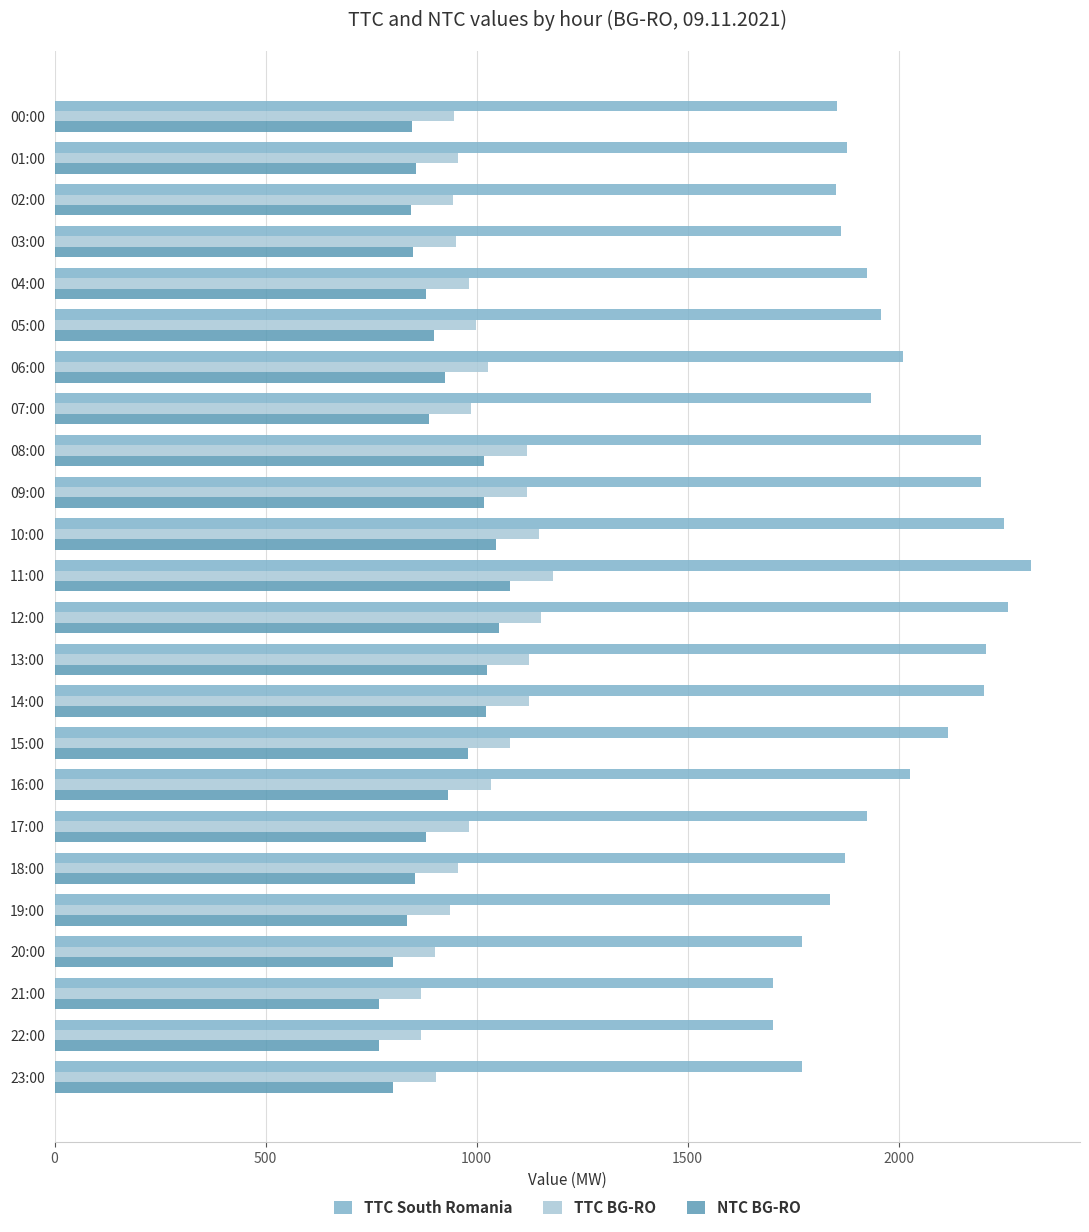

Rank the series by their maximum value, from highest to lowest.

TTC South Romania, TTC BG-RO, NTC BG-RO